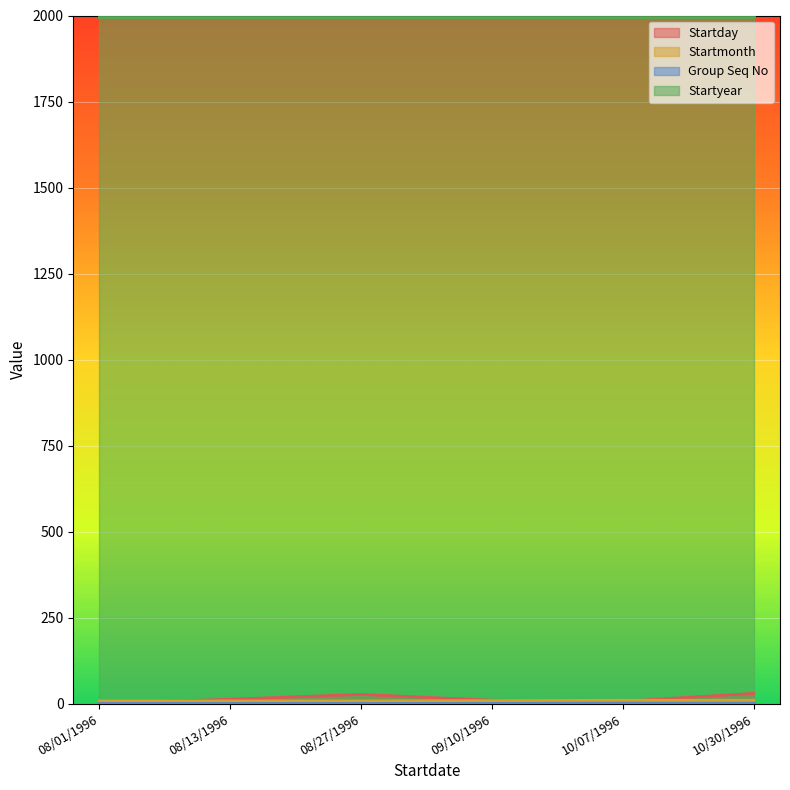

How many interior local valleys does the Startday series have?

1